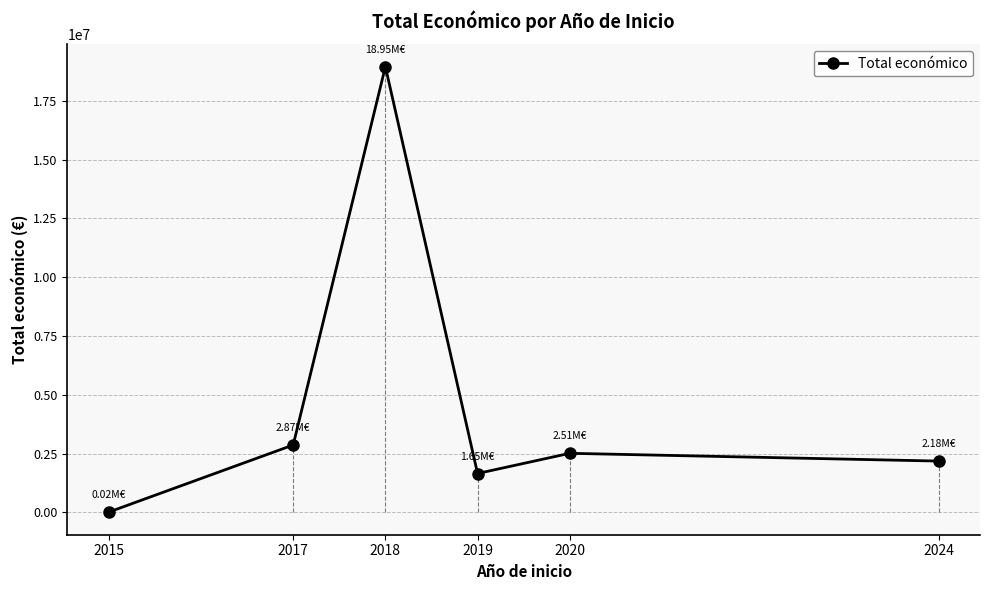

Reading left to right, what are all the values shown in this chart?

15750	2866274	18947292	1654750	2513151	2182522